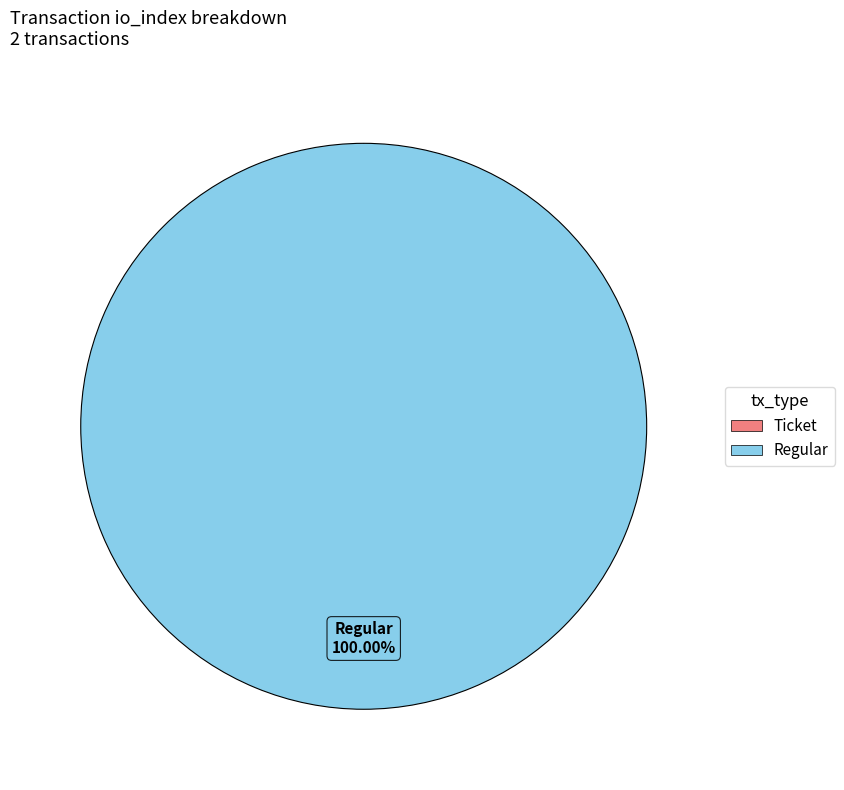

Rank the categories by value from lowest to highest.

Ticket, Regular